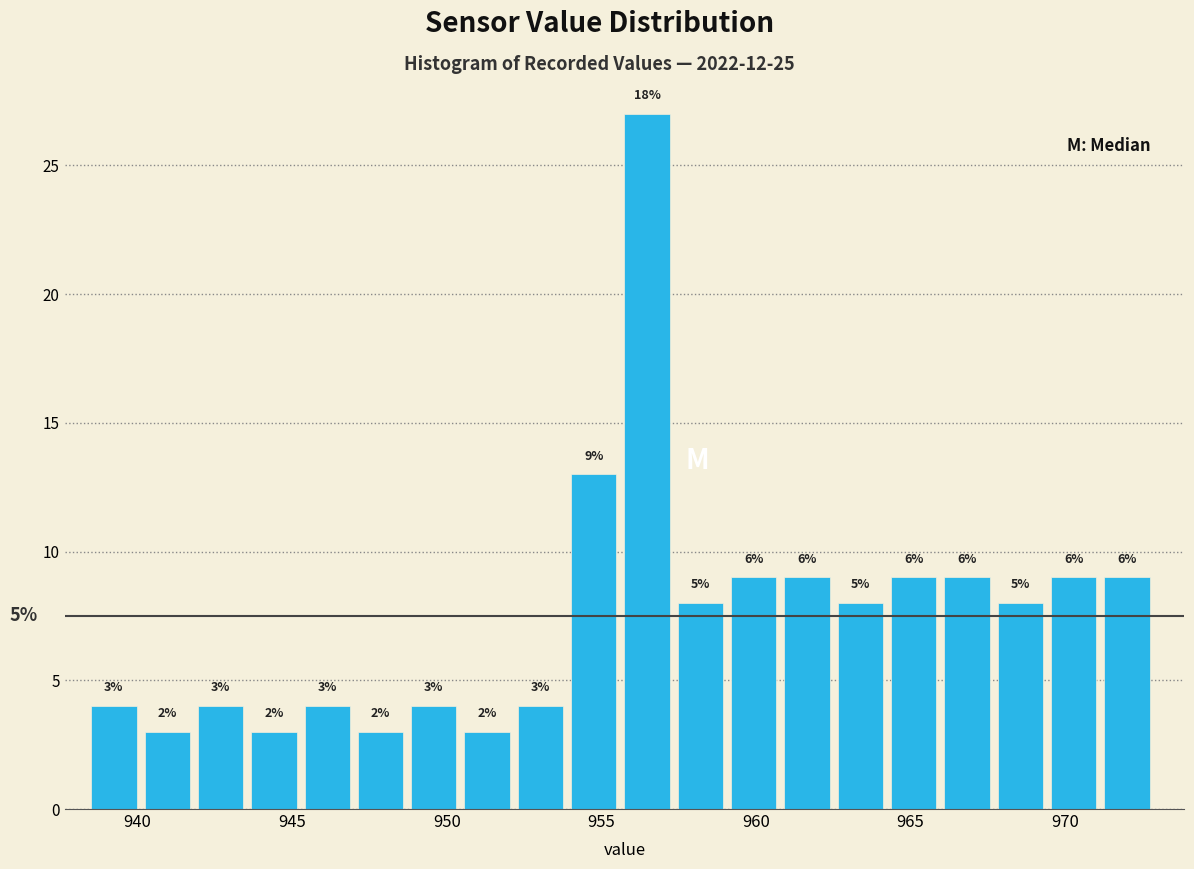

Read against the x-axis, roughly where is the centre of the tallest bar?

956.5